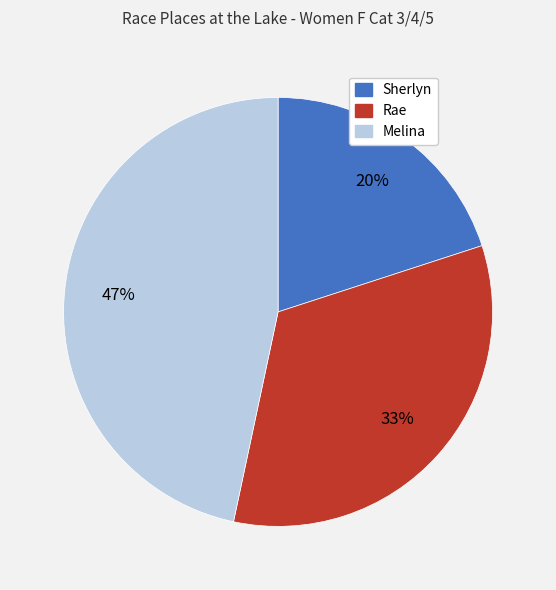

To the nearest percent, what is the average slice percentage?

33%